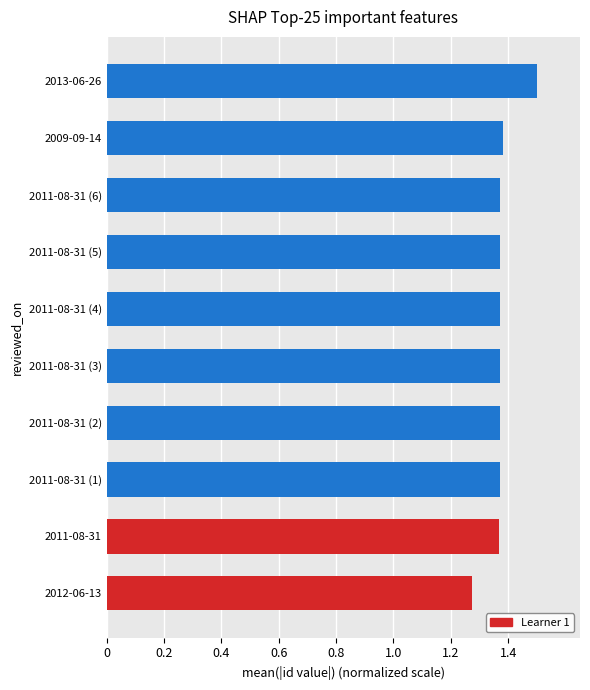

What is the sum of all values?

13.7